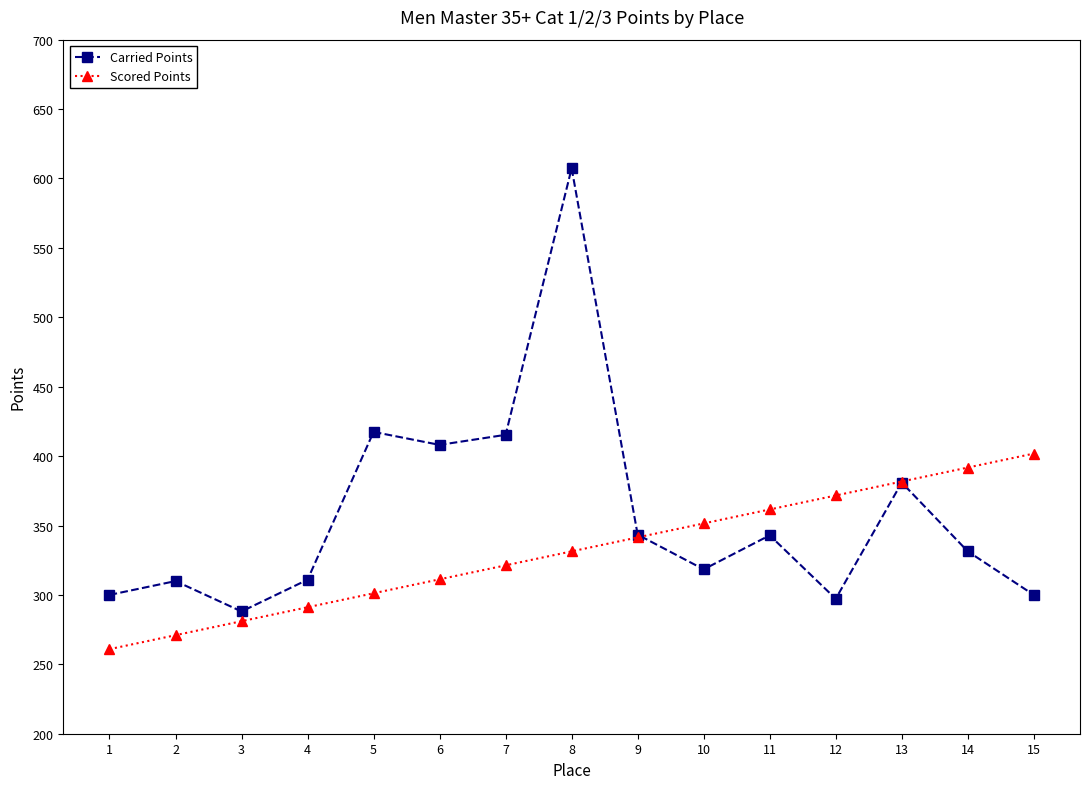

List the series in order of their overall mean, lowest first.

Scored Points, Carried Points